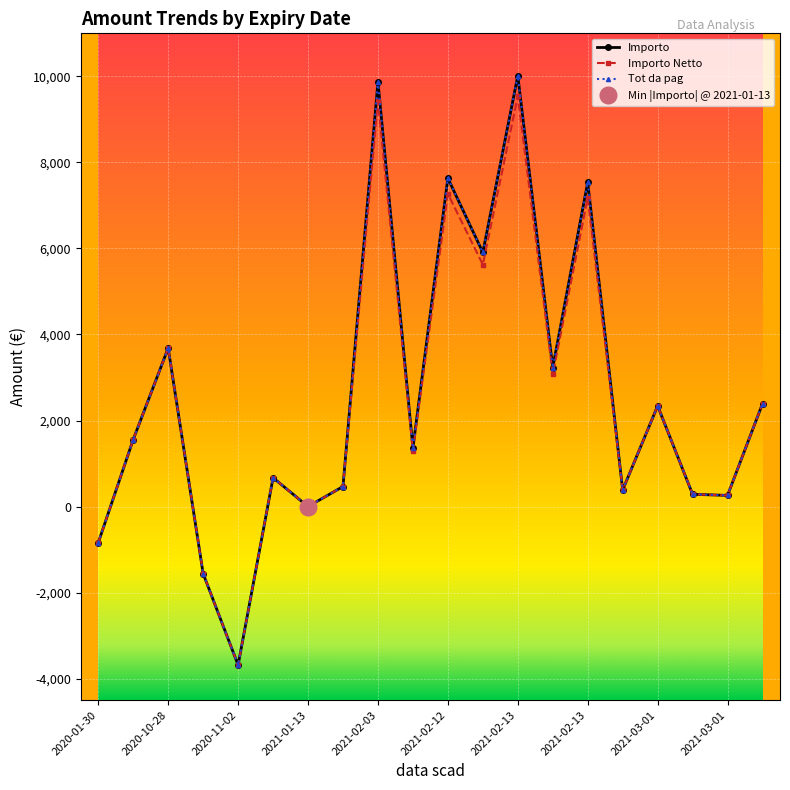

Is it true that Tot da pag equals 3695.1 at 2021-02-12?

False